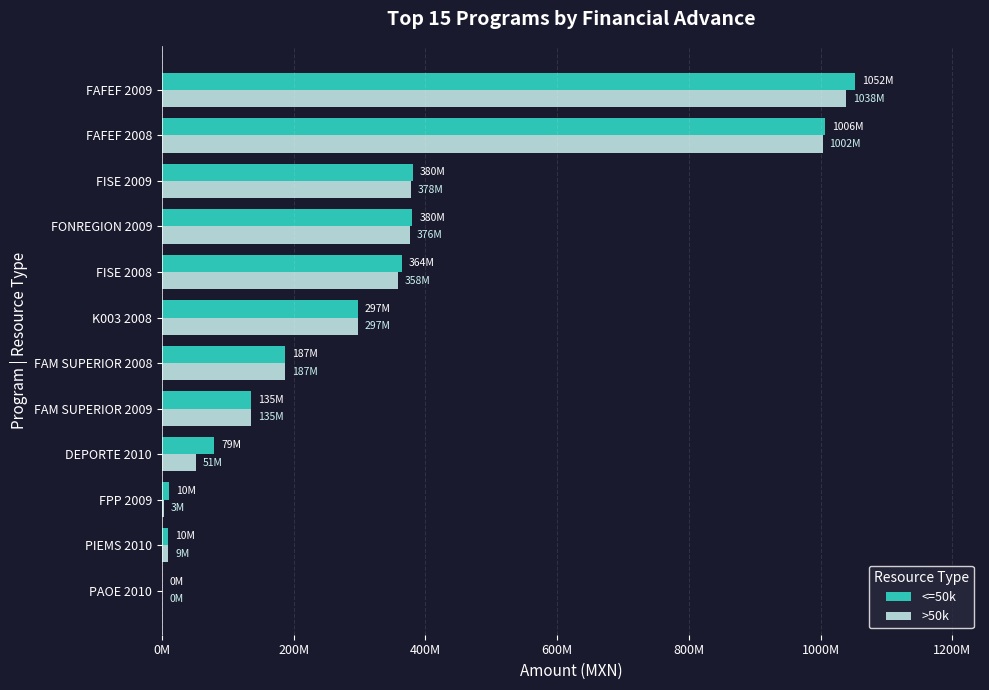

What are all the series names shown in the legend?

<=50k, >50k